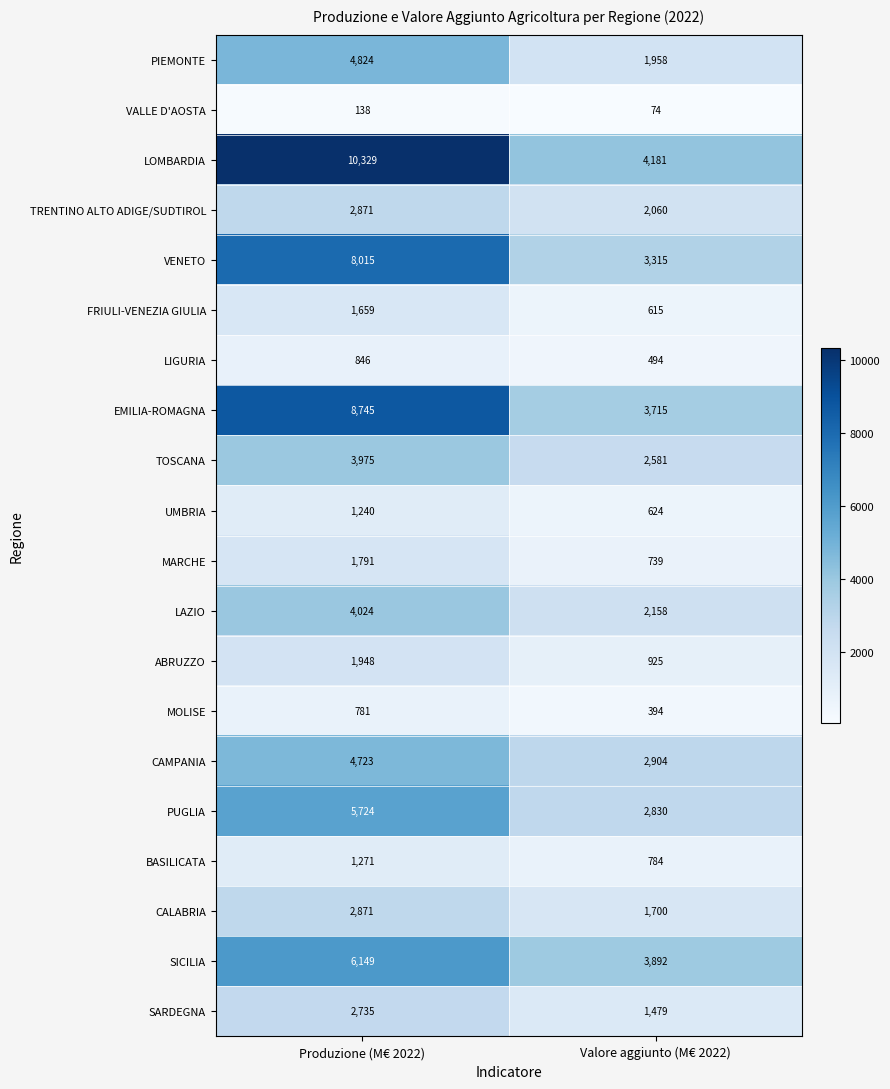

At Valore aggiunto (M€ 2022), list the series in order from largest to smallest.

LOMBARDIA, SICILIA, EMILIA-ROMAGNA, VENETO, CAMPANIA, PUGLIA, TOSCANA, LAZIO, TRENTINO ALTO ADIGE/SUDTIROL, PIEMONTE, CALABRIA, SARDEGNA, ABRUZZO, BASILICATA, MARCHE, UMBRIA, FRIULI-VENEZIA GIULIA, LIGURIA, MOLISE, VALLE D'AOSTA